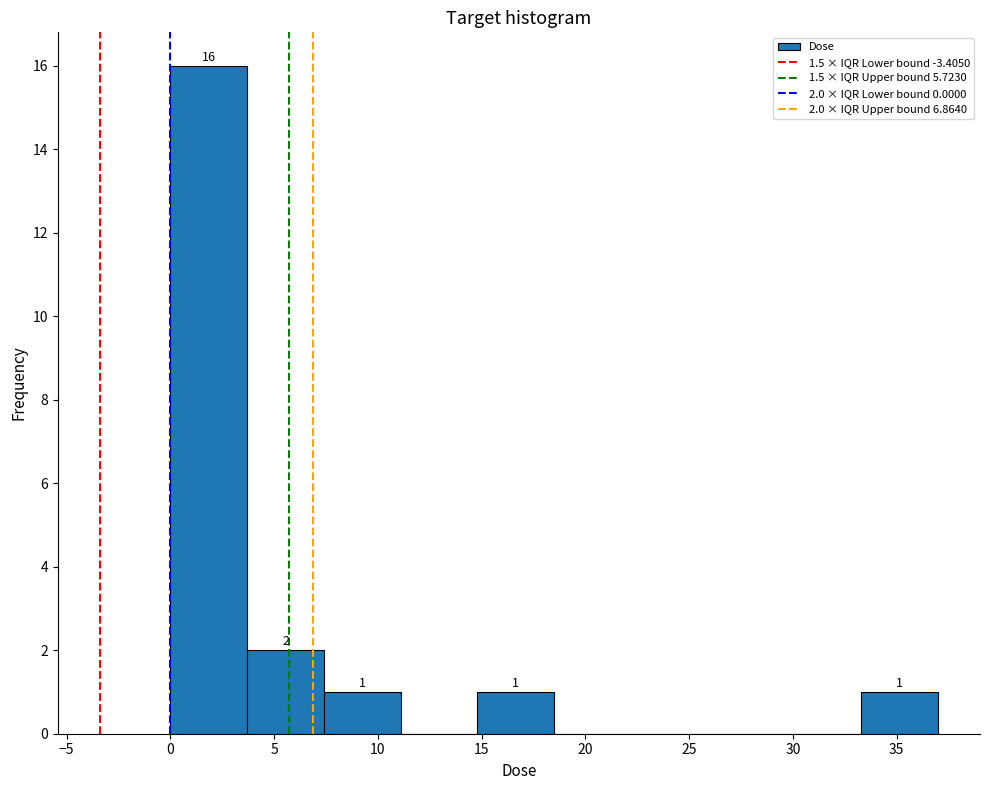

Over which range of the x-axis is the bar tallest?

0.0 to 3.5